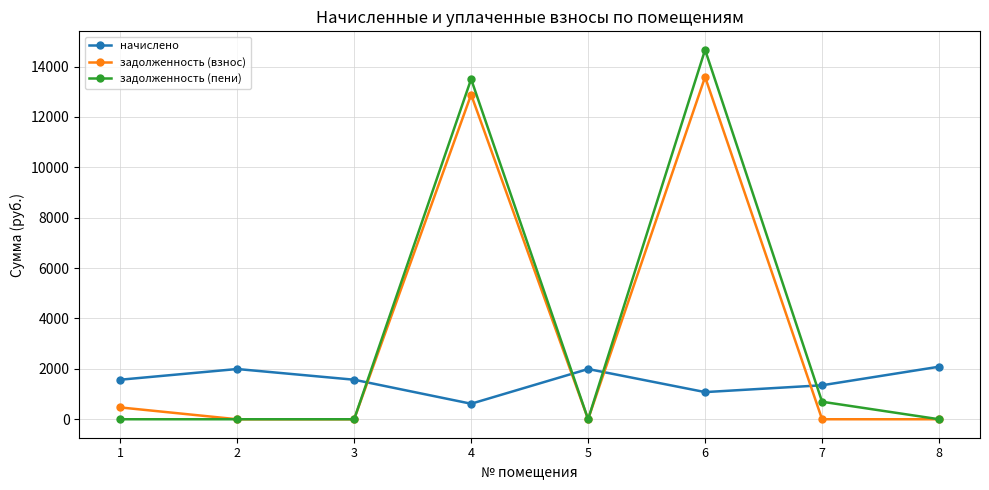

Which series has the largest range (max minus min)?

задолженность (пени)